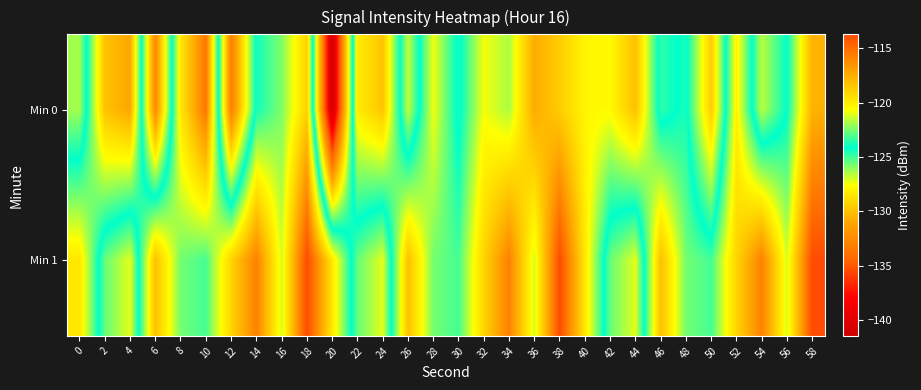

Which label corresponds to the largest value in the chart?

18